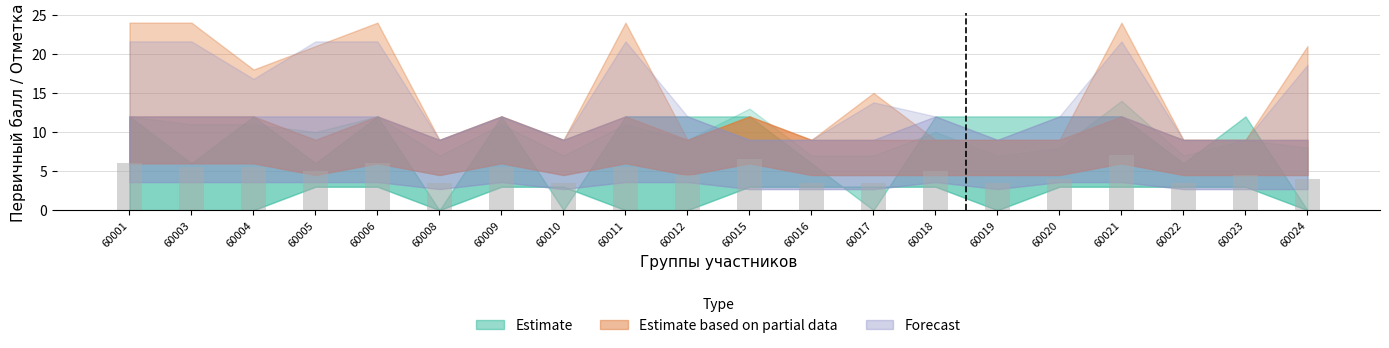

How many categories are shown in the chart?

20